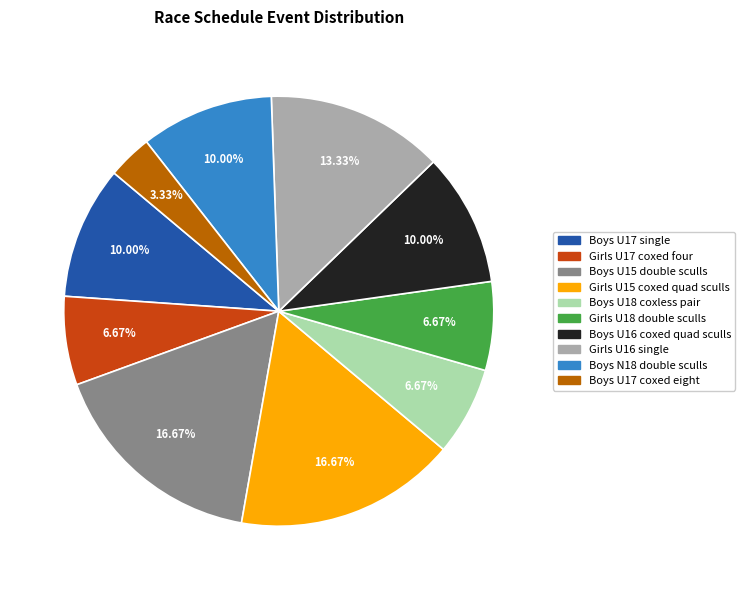

The Boys U17 single slice represents 10% of the pie. True or false?

True